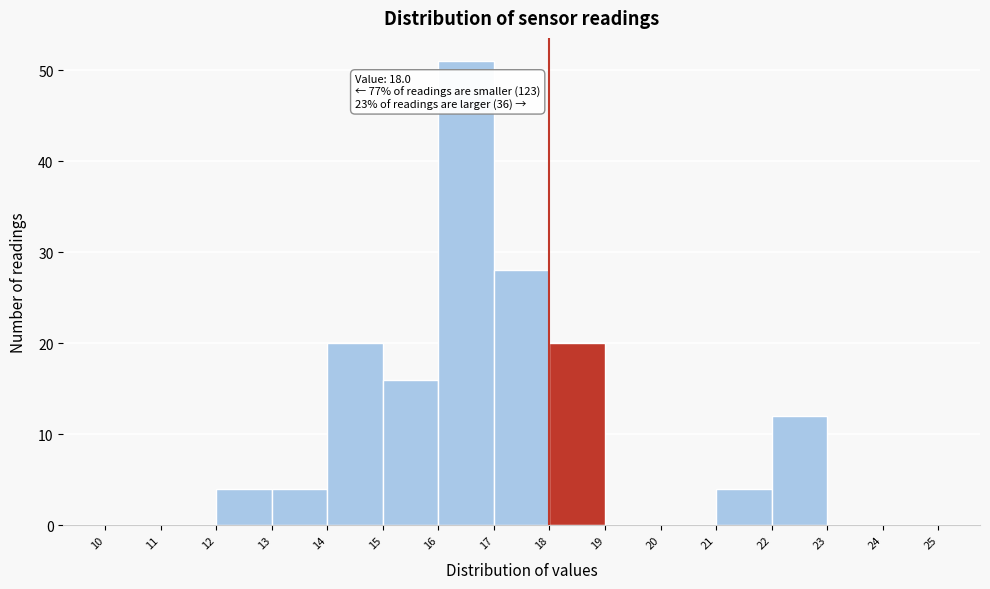

Which range on the x-axis has the tallest bar?

16 to 17